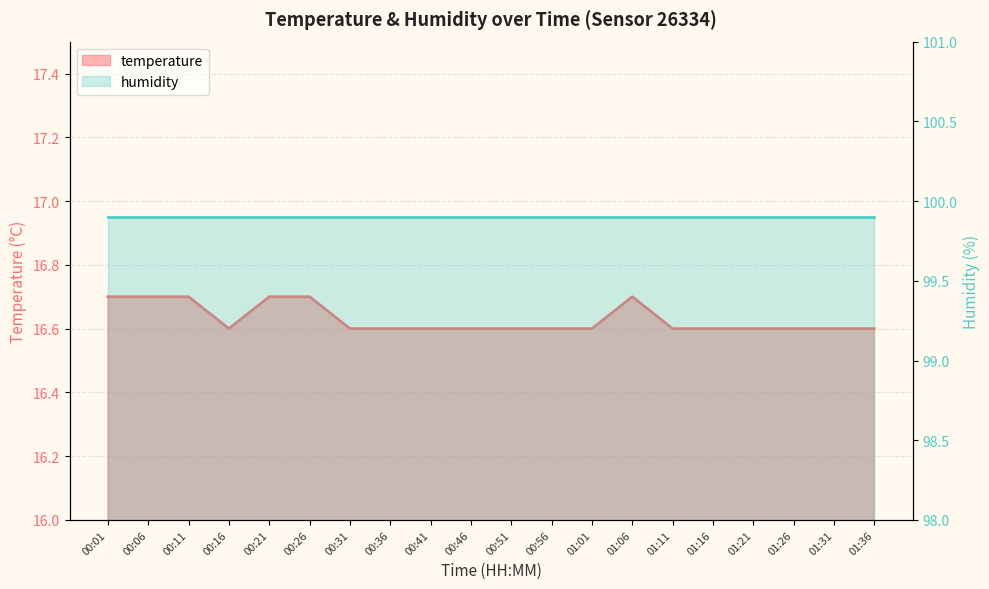

What is the sum of the values at 00:01 and 00:31?

33.3